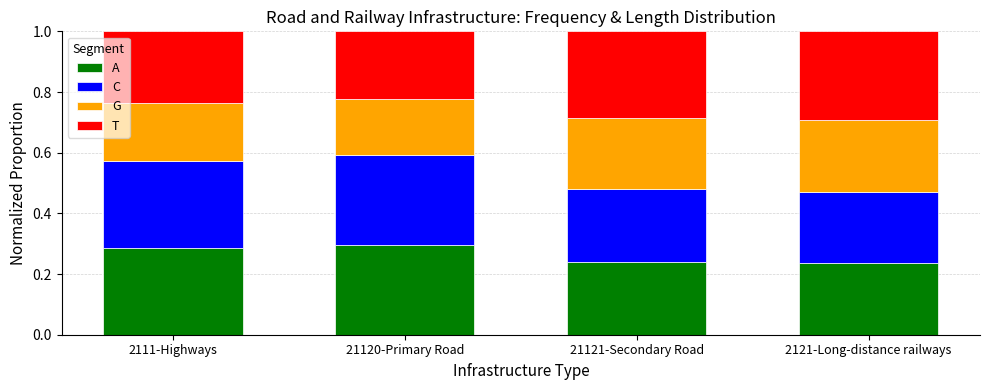

What is the difference between the maximum and minimum values in the A series?

0.1